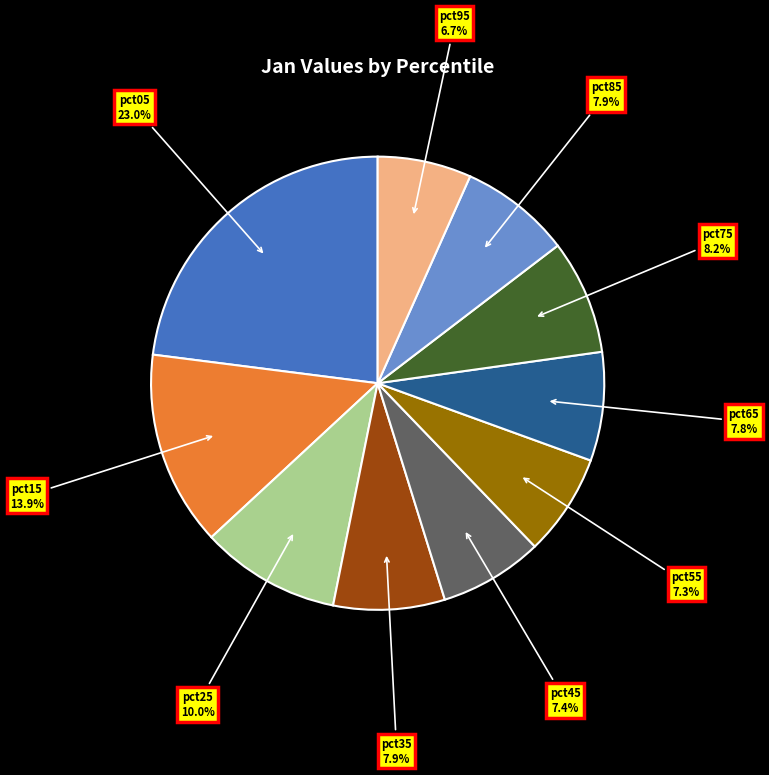

What is the smallest slice in the pie chart?

pct95